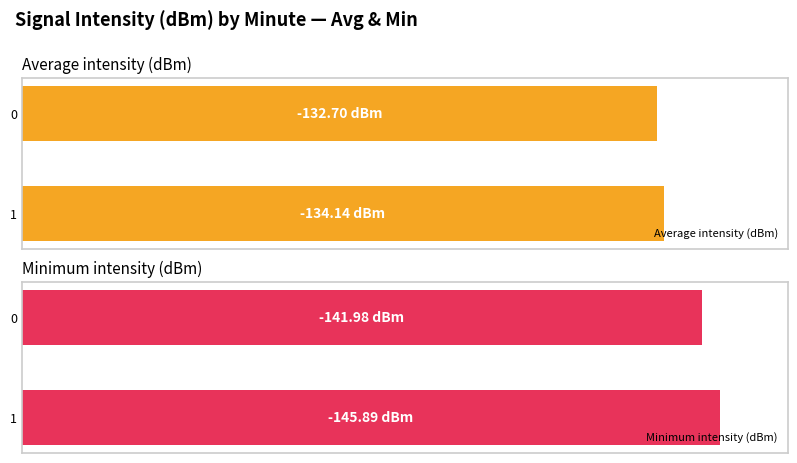

What is the lowest value of the Average intensity (dBm) series?

132.7